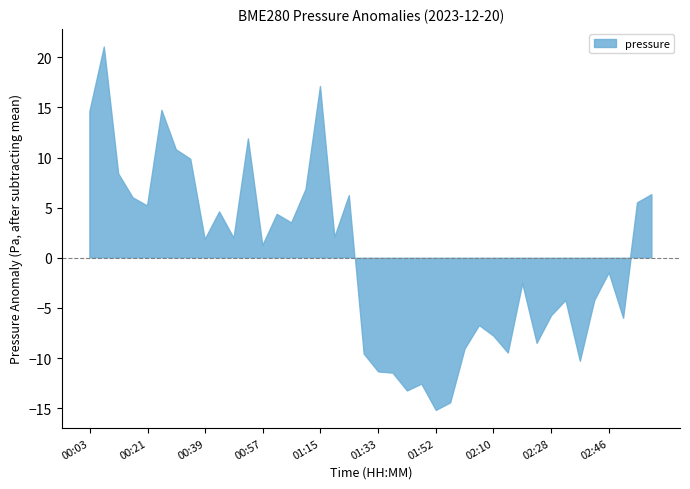

What is the difference between the maximum and second lowest values?

35.4